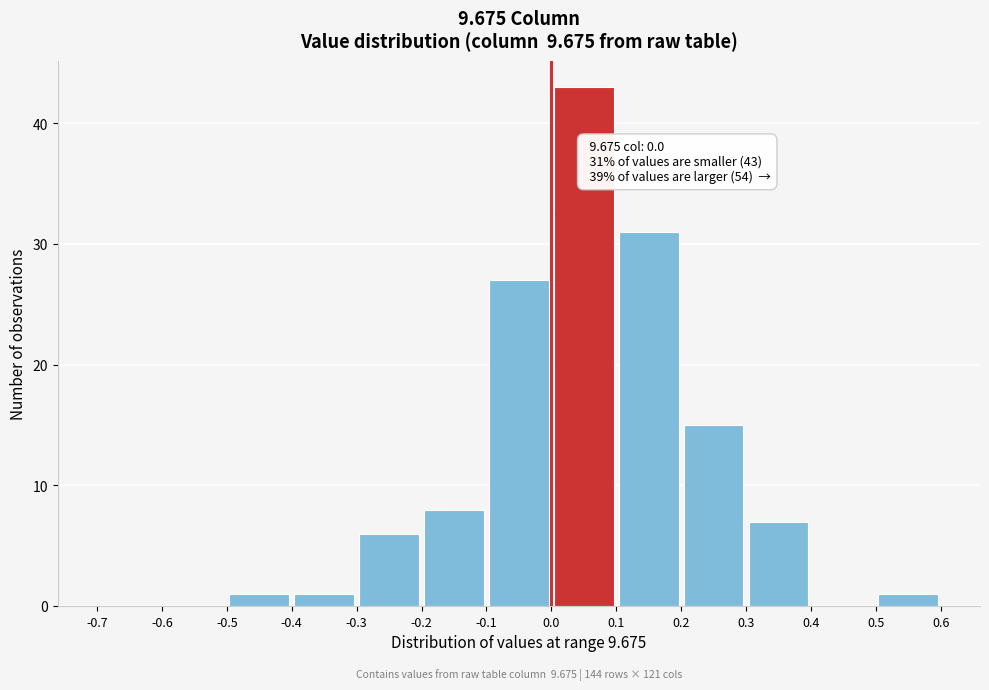

Which range on the x-axis has the tallest bar?

0.0 to 0.1